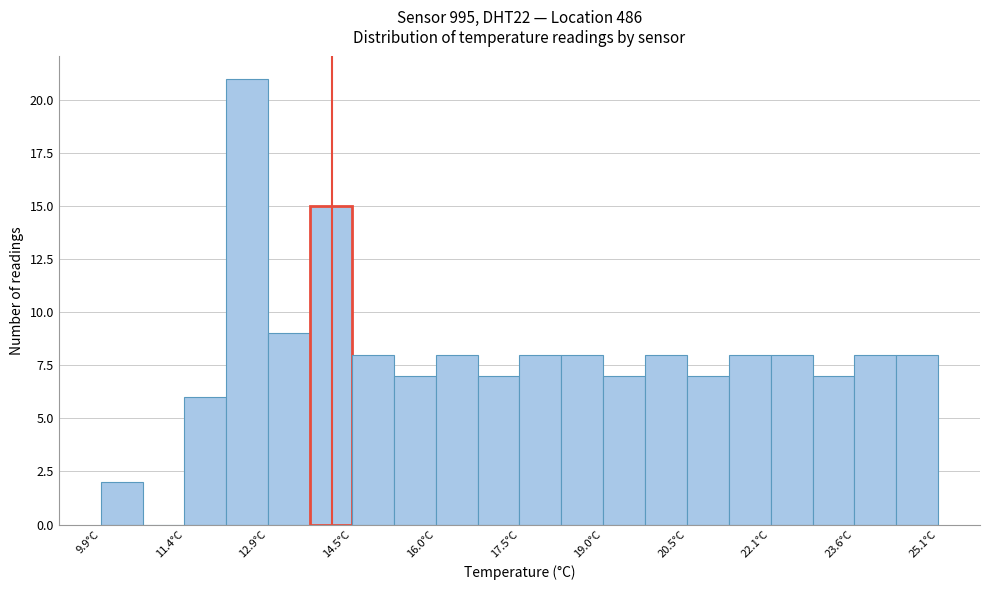

Read against the x-axis, roughly where is the centre of the tallest bar?

12.6